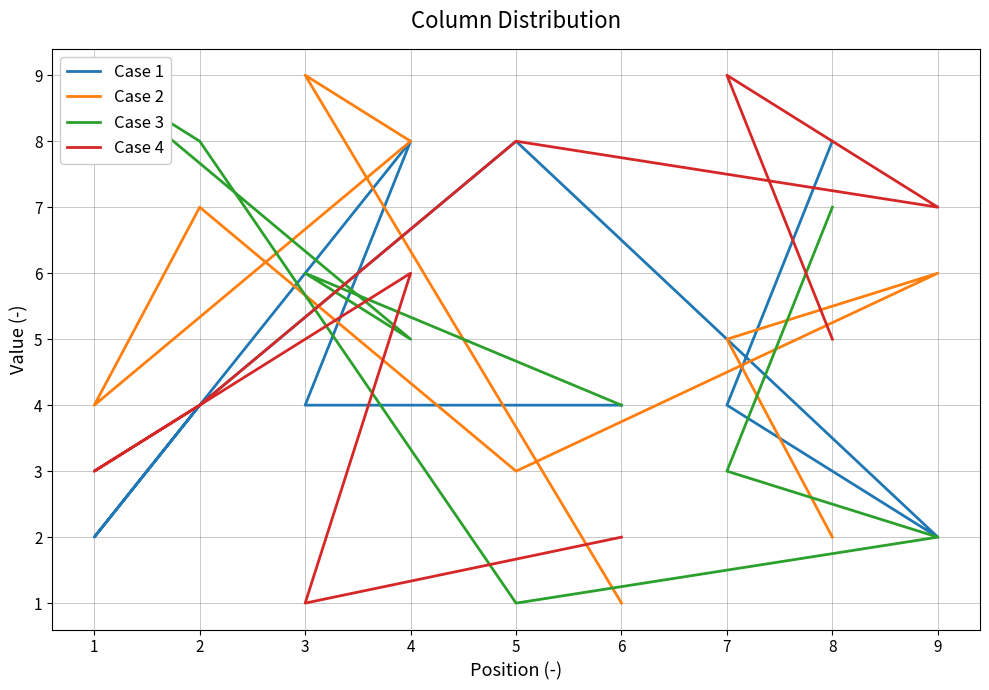

How many interior local peaks does the Case 1 series have?

2